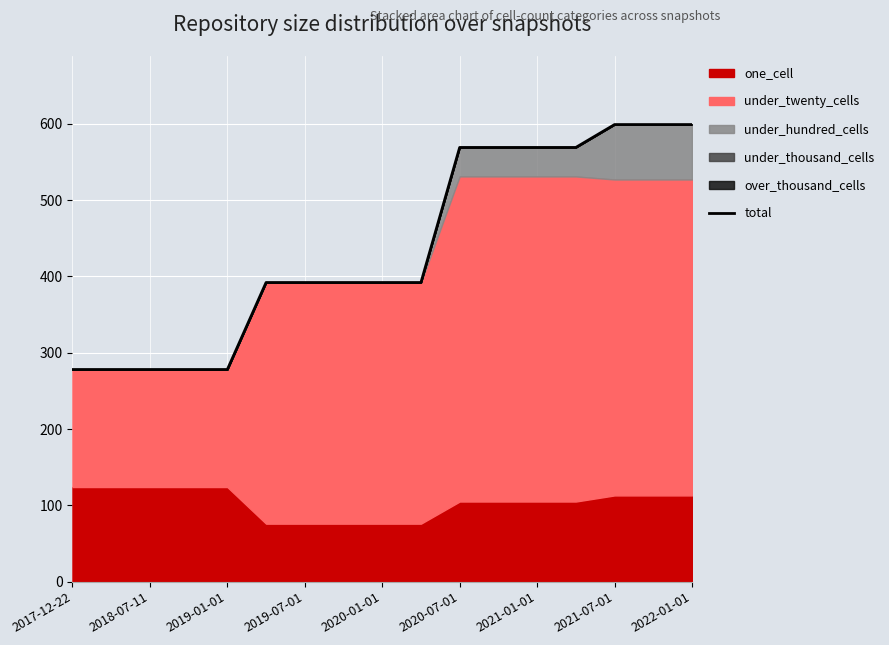

What is the sum of the values at 15 and 11?

1168